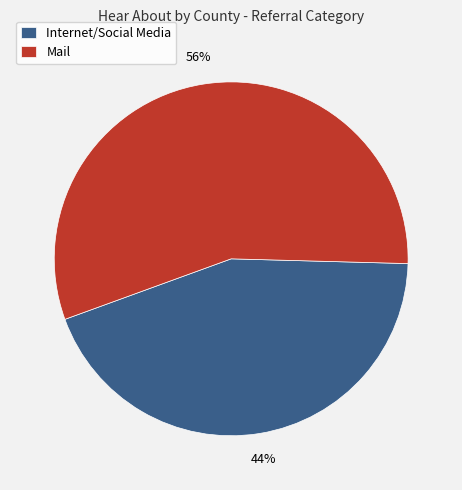

True or false: Internet/Social Media accounts for 44% of the total.

True